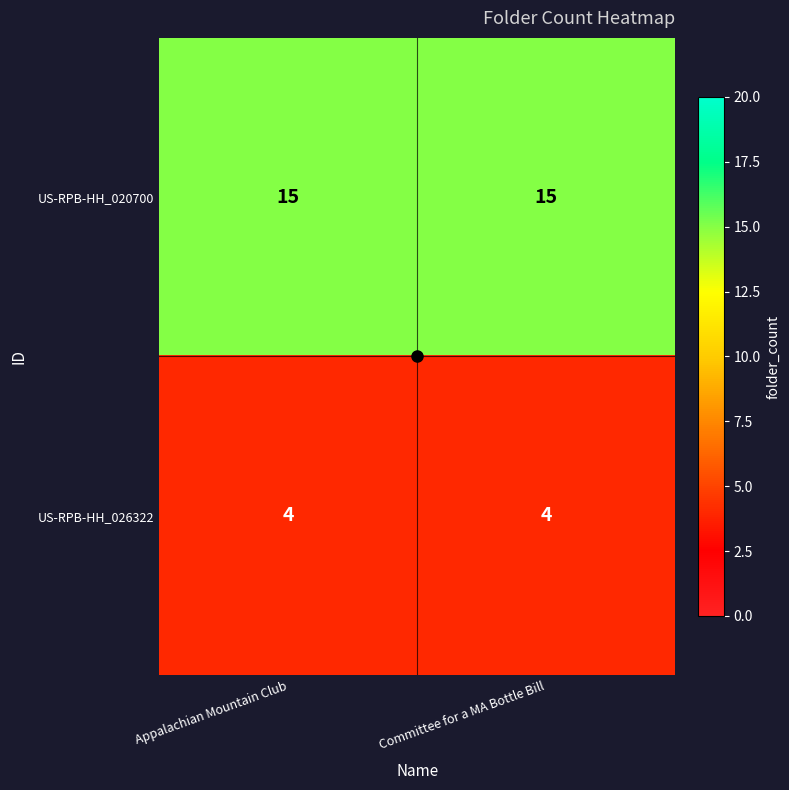

True or false: US-RPB-HH_020700 has a value of 15 at Committee for a MA Bottle Bill.

True